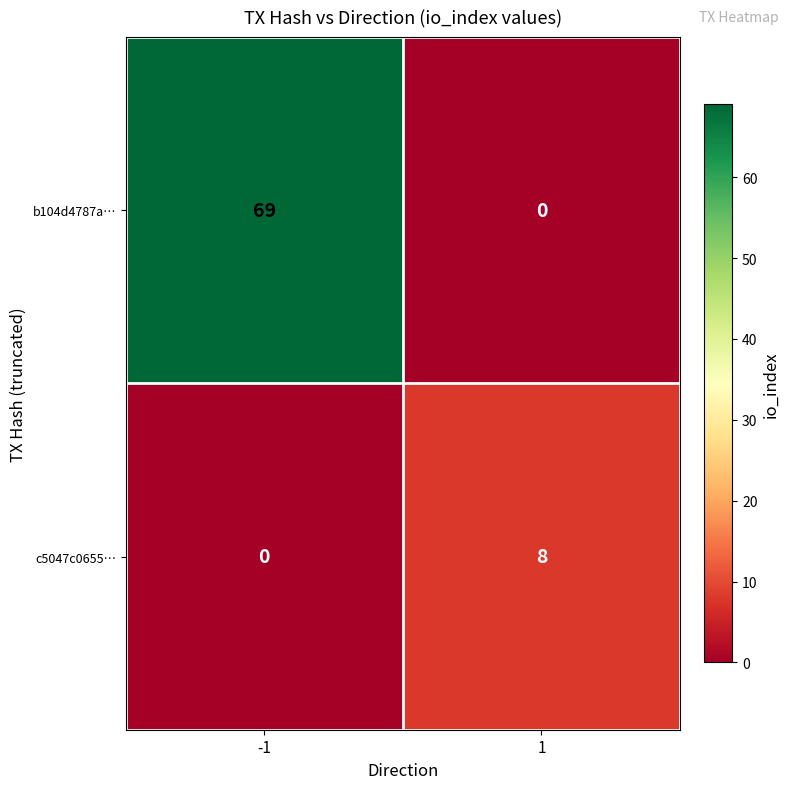

At -1, list the series in order from smallest to largest.

c5047c0655…, b104d4787a…